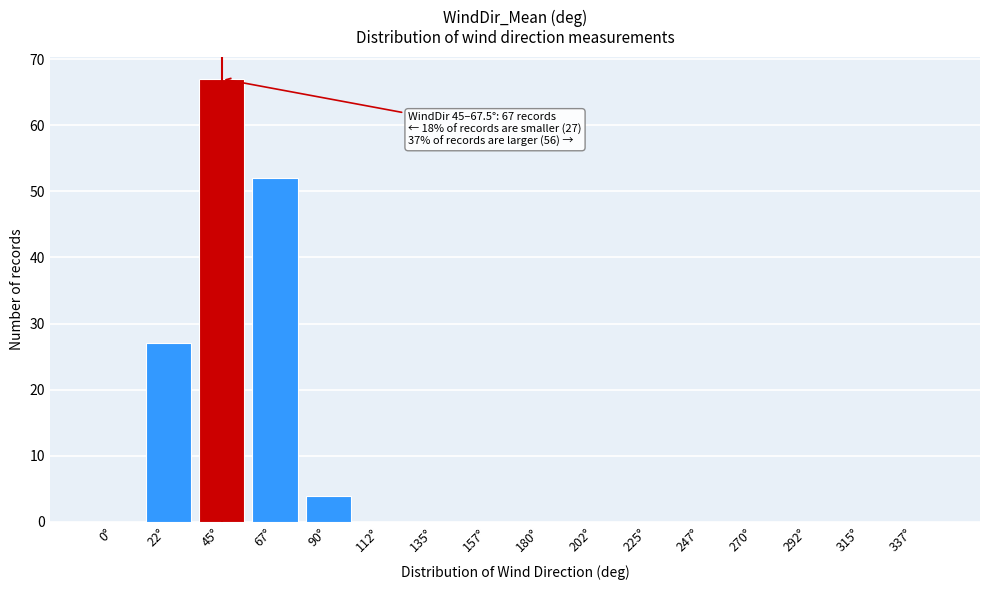

Reading left to right, list all the values displayed in this chart.

0°=0	22°=27	45°=67	67°=52	90°=4	112°=0	135°=0	157°=0	180°=0	202°=0	225°=0	247°=0	270°=0	292°=0	315°=0	337°=0